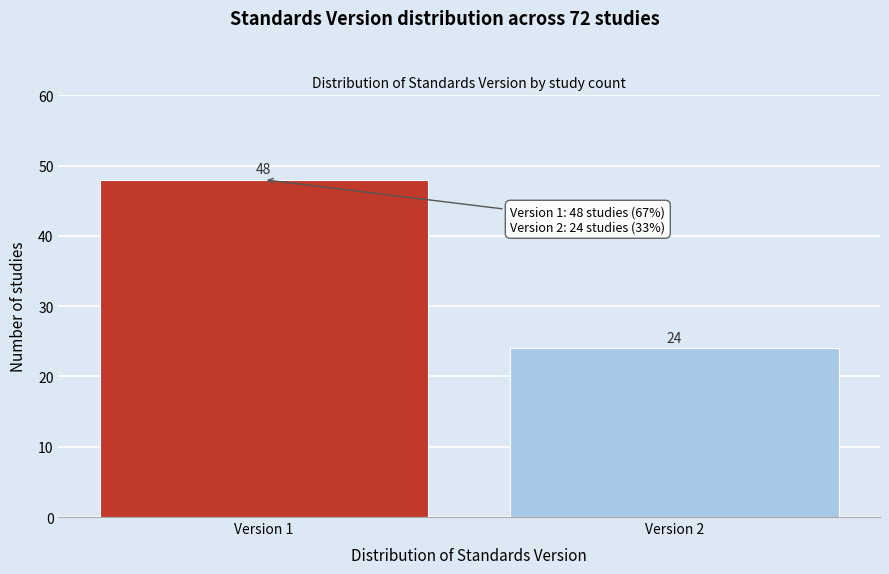

Reading right to left, list all the values displayed in this chart.

Version 2=24	Version 1=48